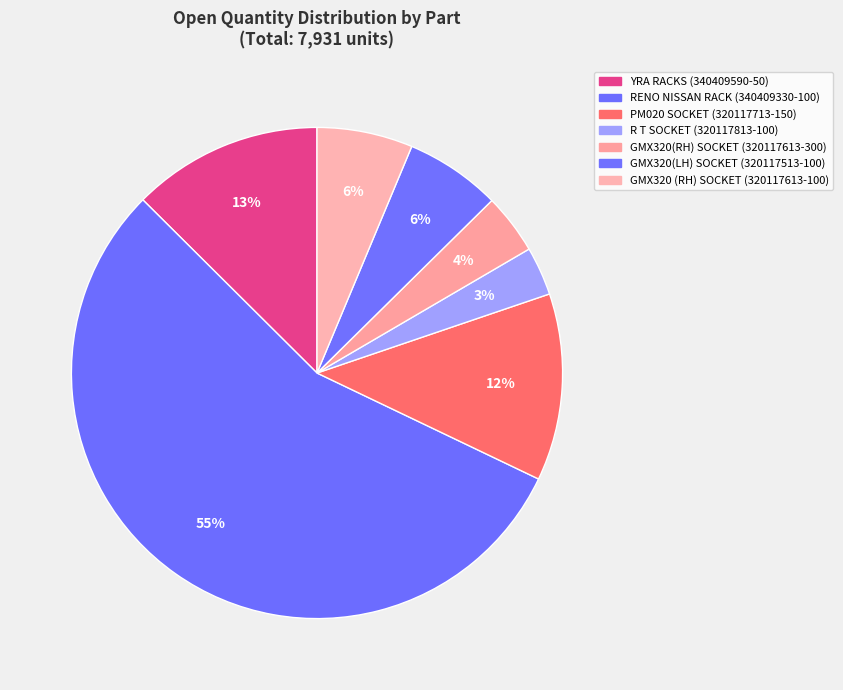

Count the number of slices in the pie.

7